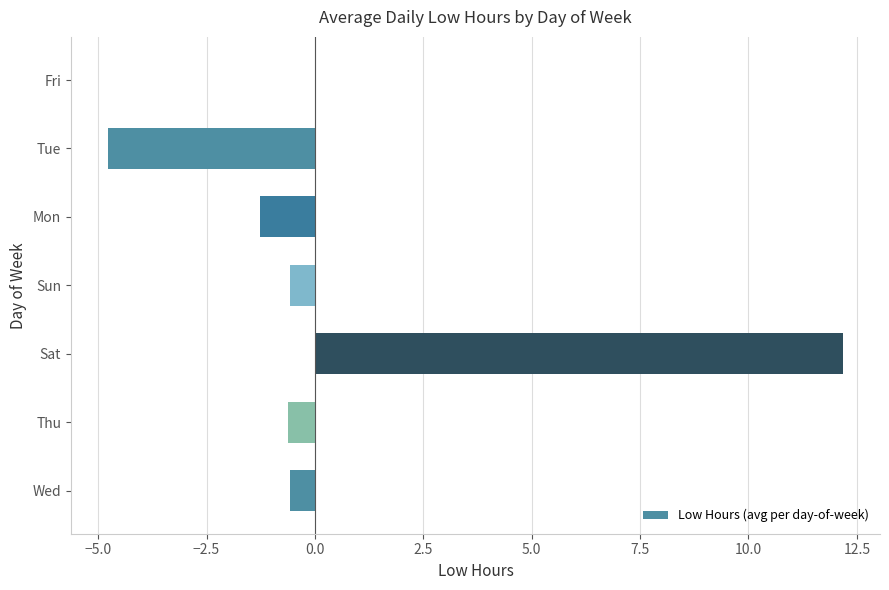

What is the sum of the values at Sat and Wed?

11.6